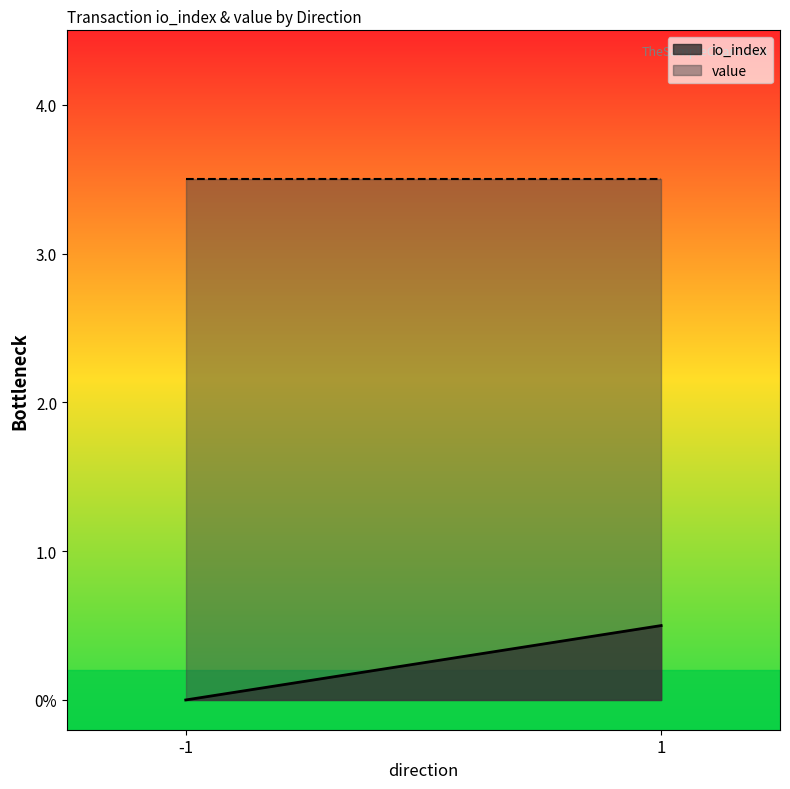

Which category has the lowest value in the value series?

-1